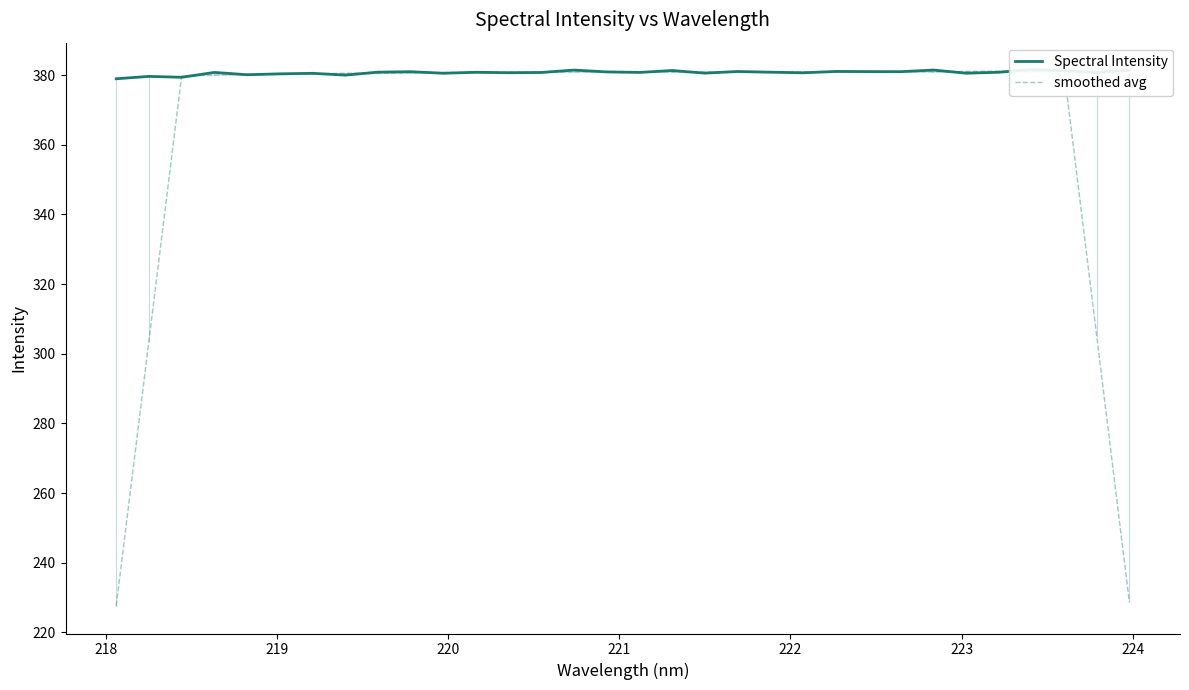

What is the greatest value displayed?

381.6